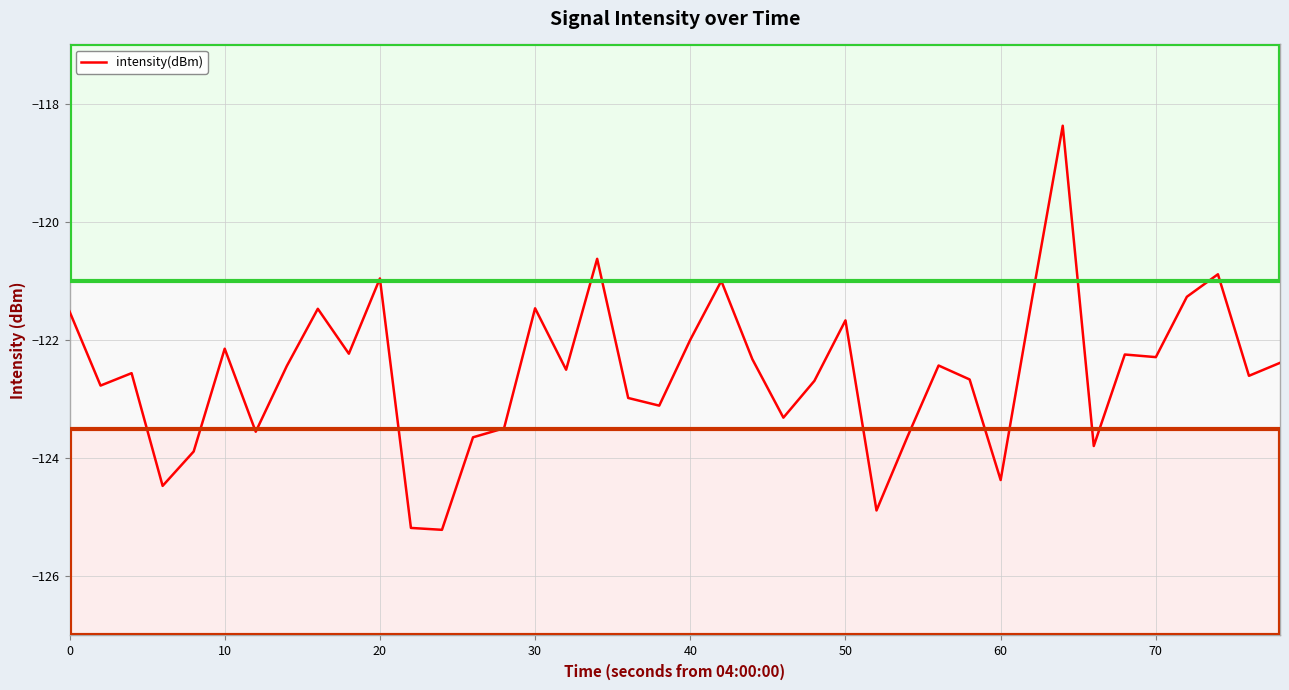

What is the smallest value displayed?

-125.2